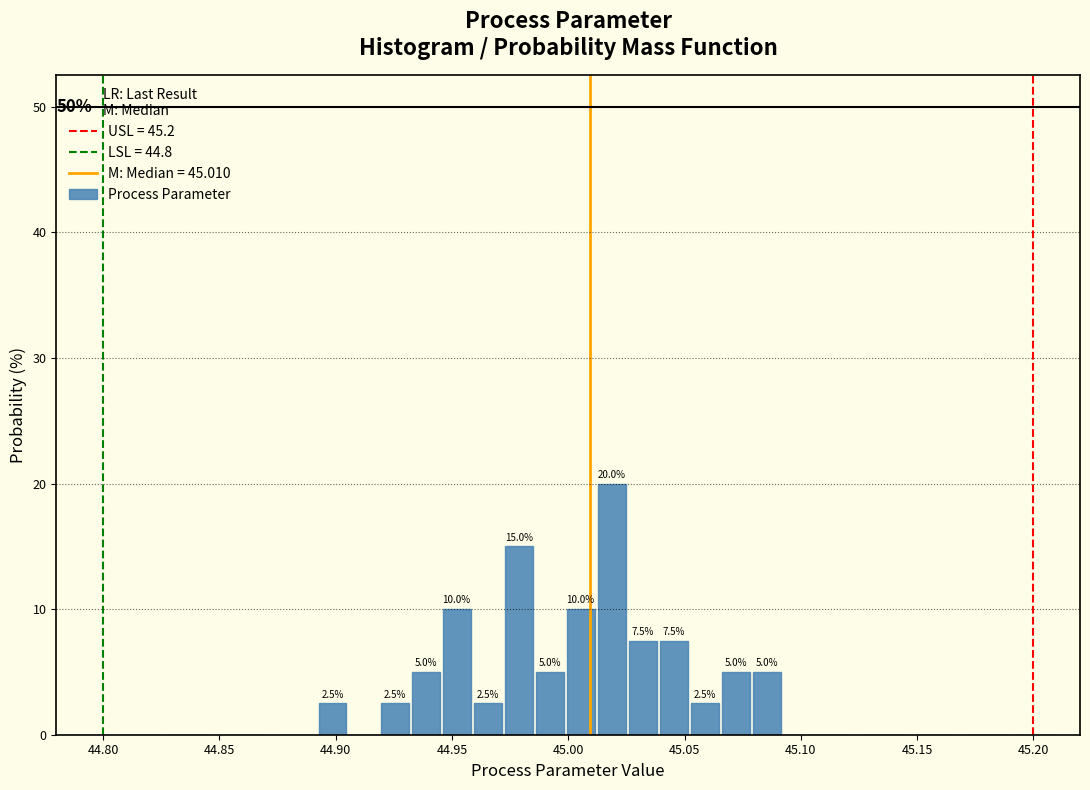

Around what value on the x-axis is the tallest bar? Give the approximate position of its centre, as read against the axis.

45.020